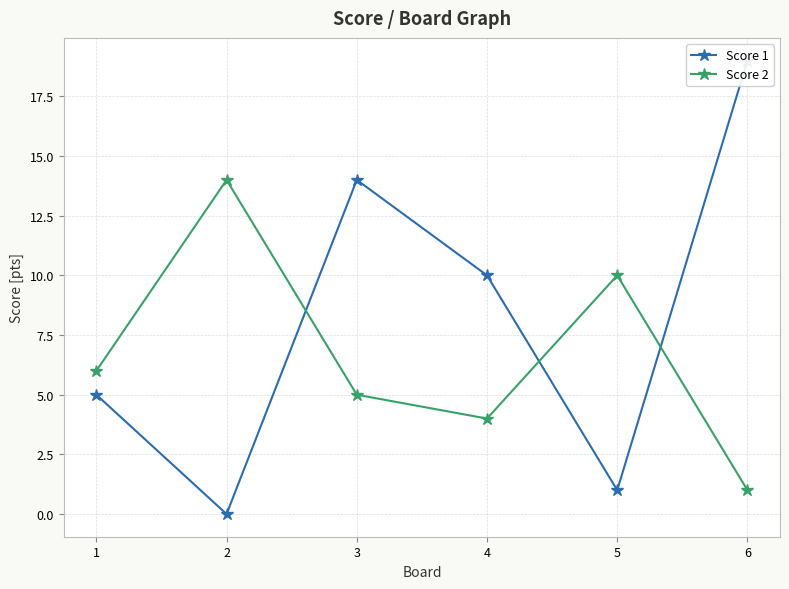

Count the number of categories in the chart.

6